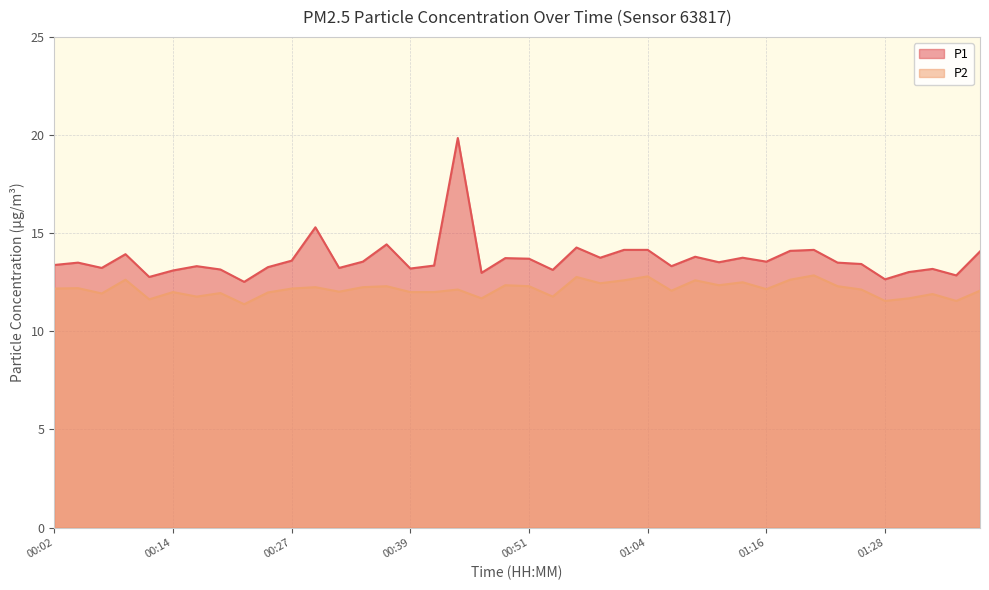

Where is P1 nearest to the value 16?

00:29